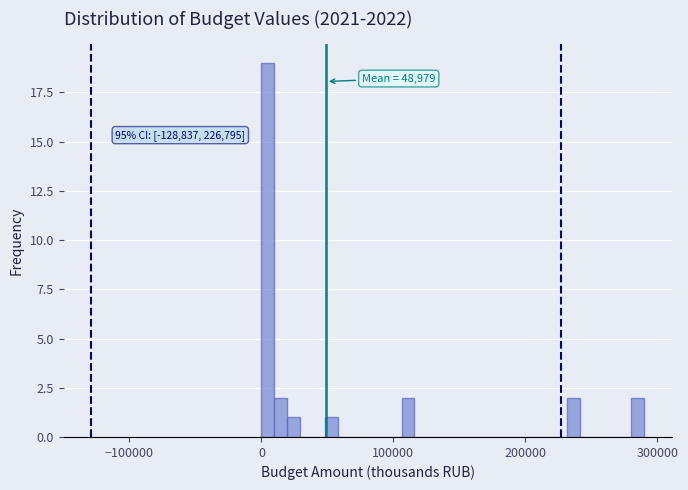

Read against the x-axis, roughly where is the centre of the tallest bar?

0